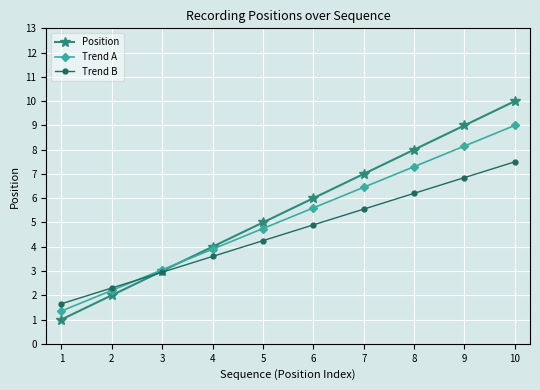

Where does the Trend A series first go above 5?

6